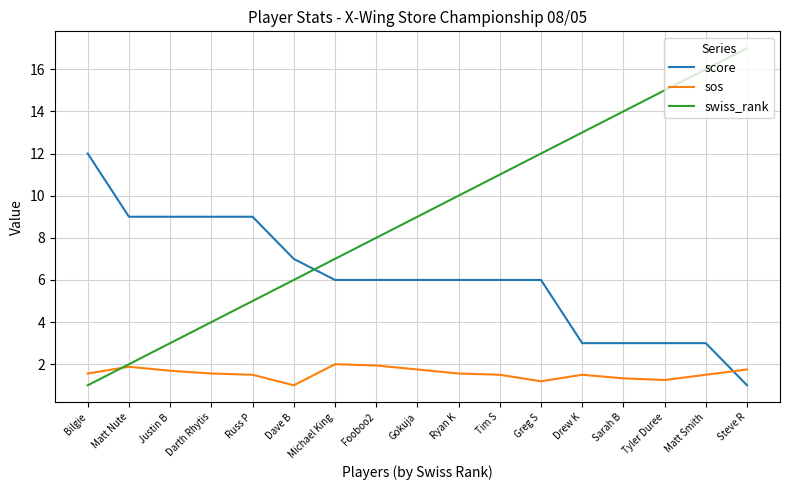

What is the lowest value of the swiss_rank series?

1.0